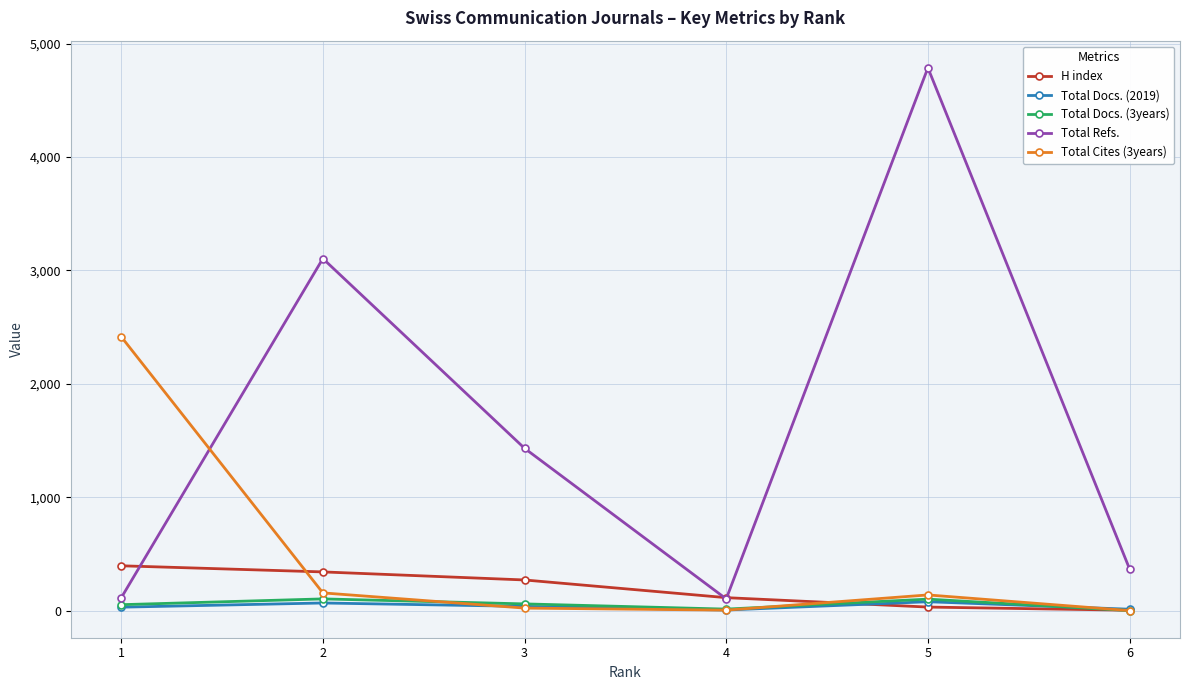

What is the average value of the H index series?

192